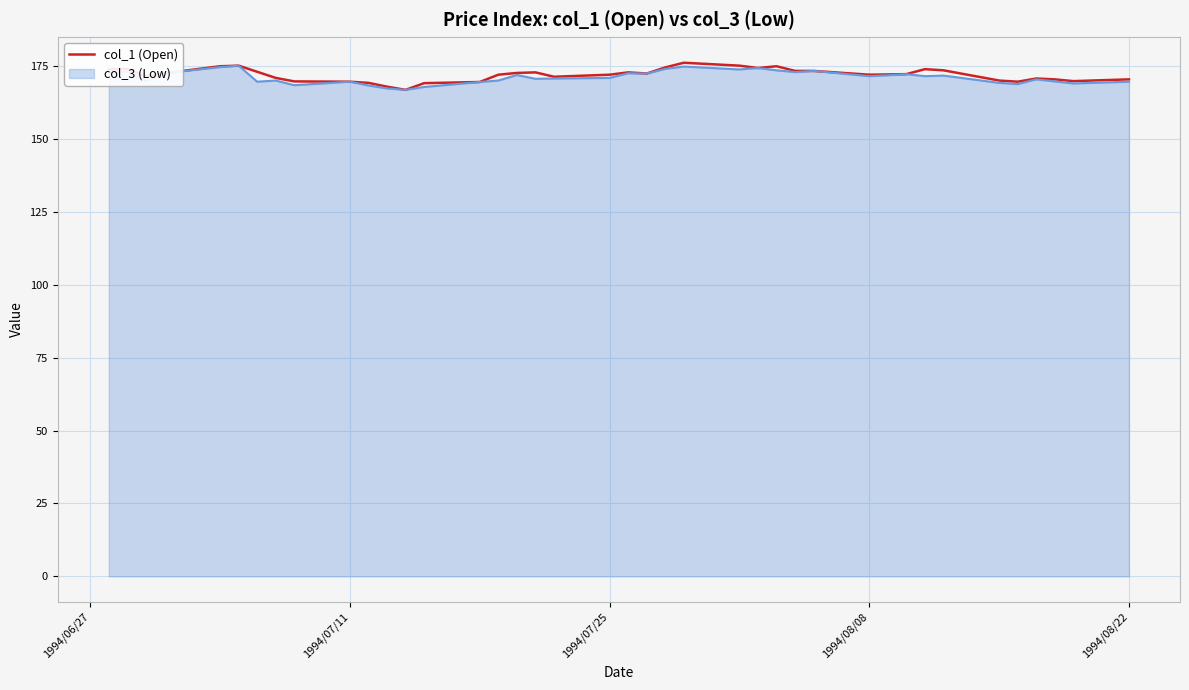

What is the minimum value for col_1 (Open)?

166.8